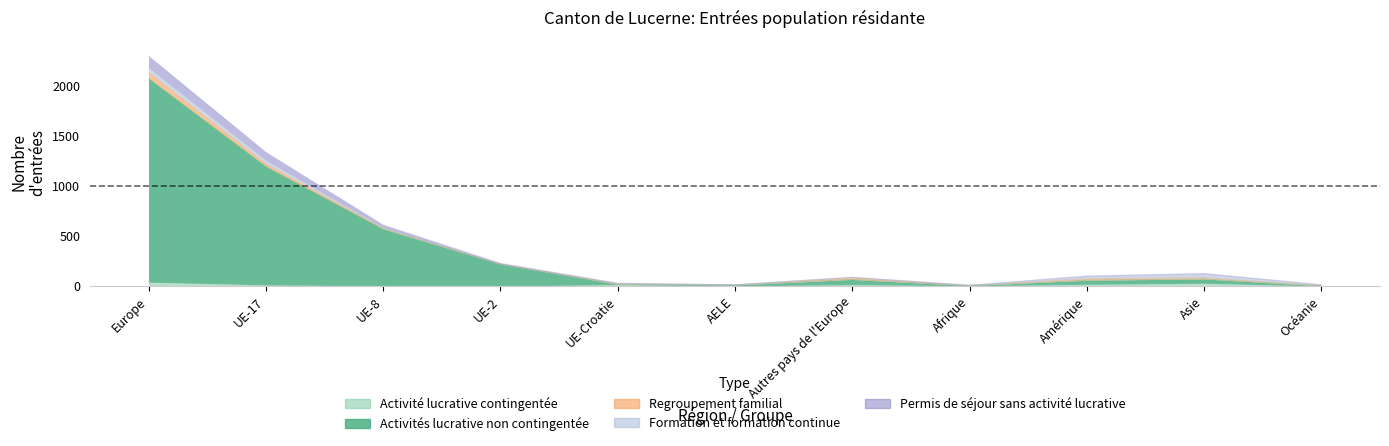

At which category is the sum across all series the highest?

Europe